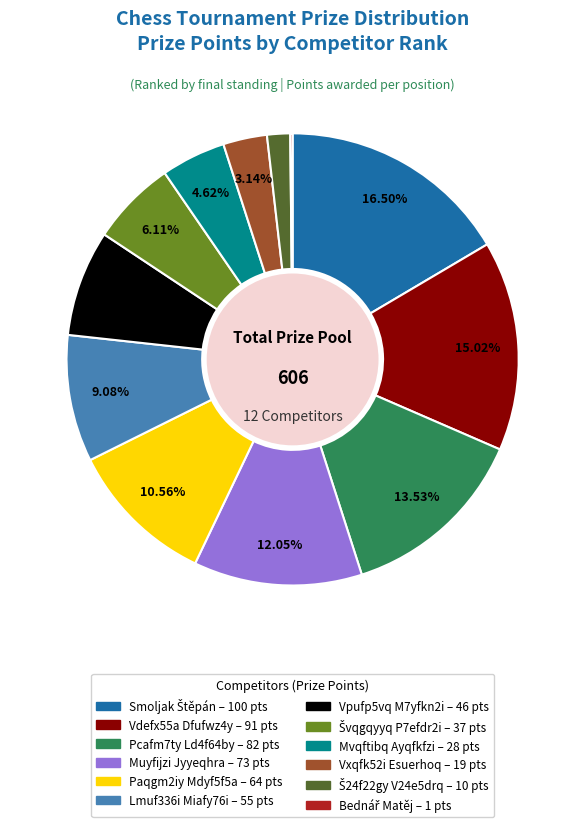

Does any single category account for the majority?

No